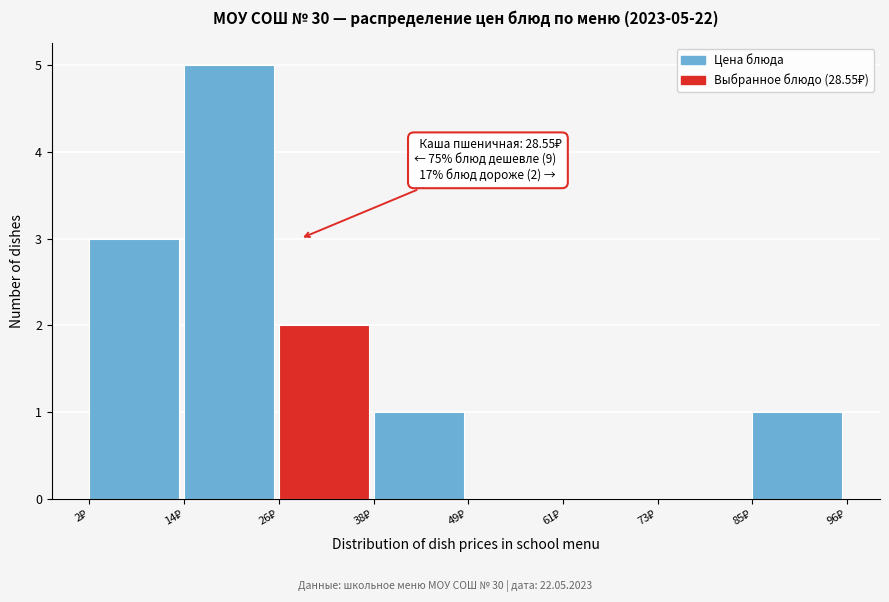

Over which range of the x-axis is the bar tallest?

14 to 26